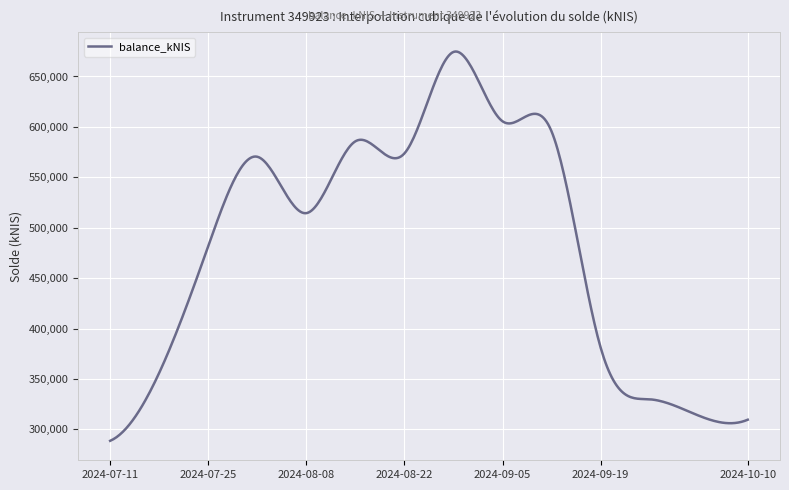

What is the maximum value shown in the chart?

674735.8